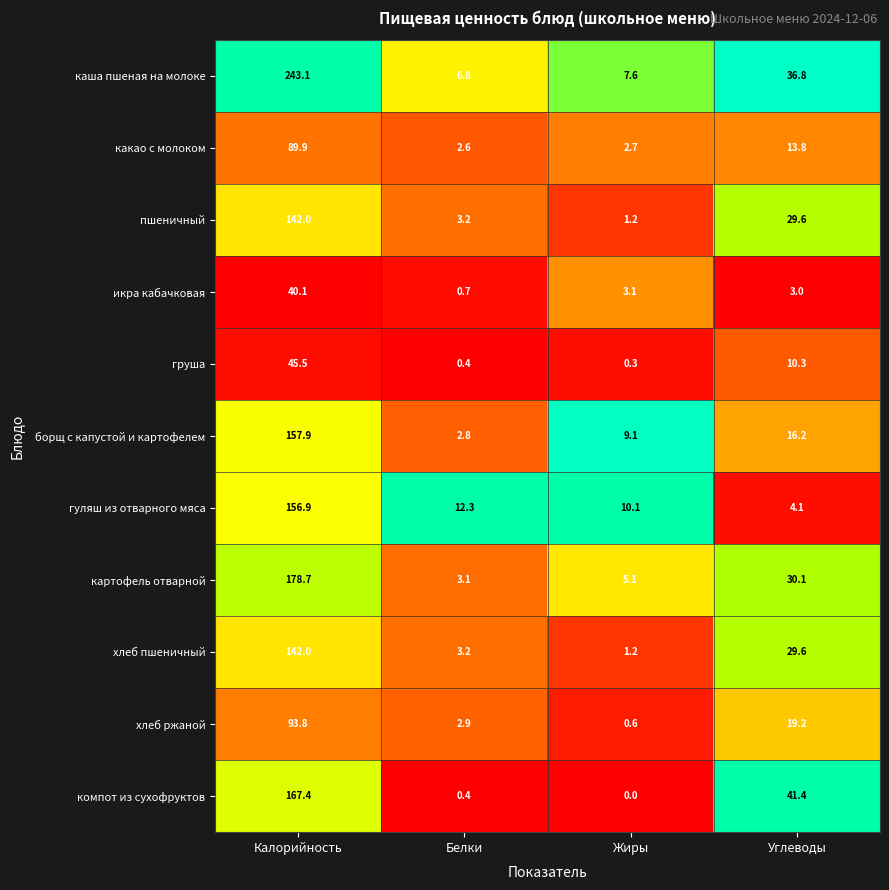

List the labels in order of пшеничный value, largest first.

Калорийность, Углеводы, Белки, Жиры